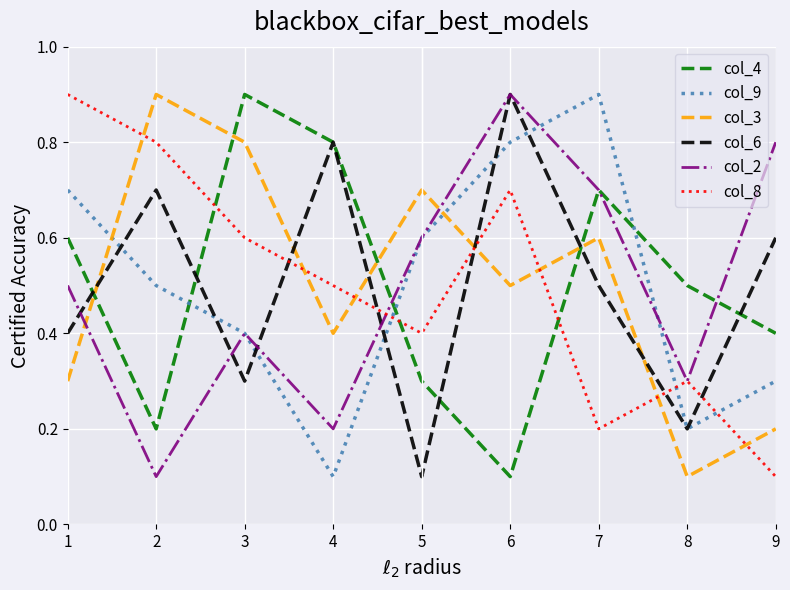

What is the difference between the maximum and minimum values in the col_3 series?

0.8